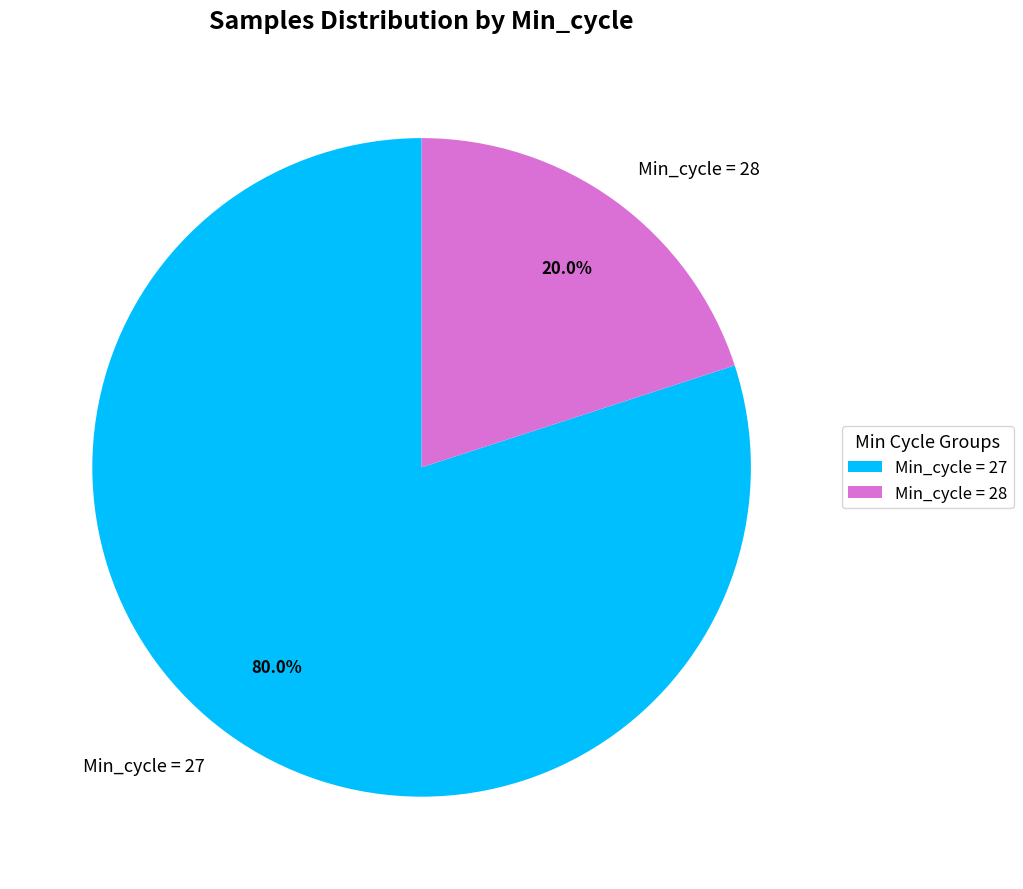

Approximately how many times larger is the value at Min_cycle = 27 compared to Min_cycle = 28?

4.0